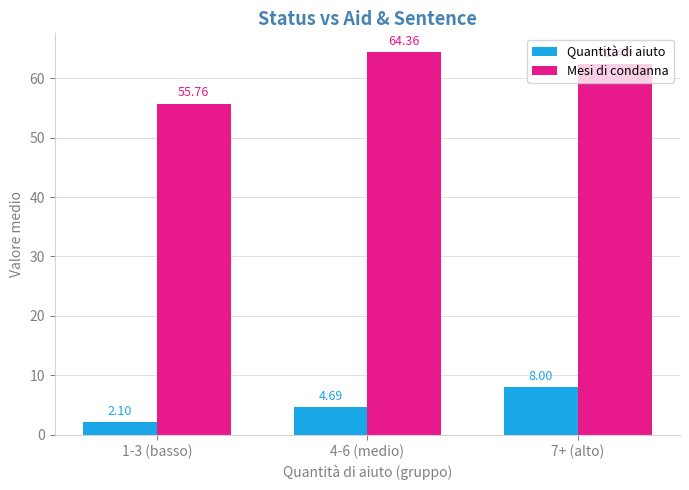

The Mesi di condanna series shows 90.0 at 7+ (alto). True or false?

False